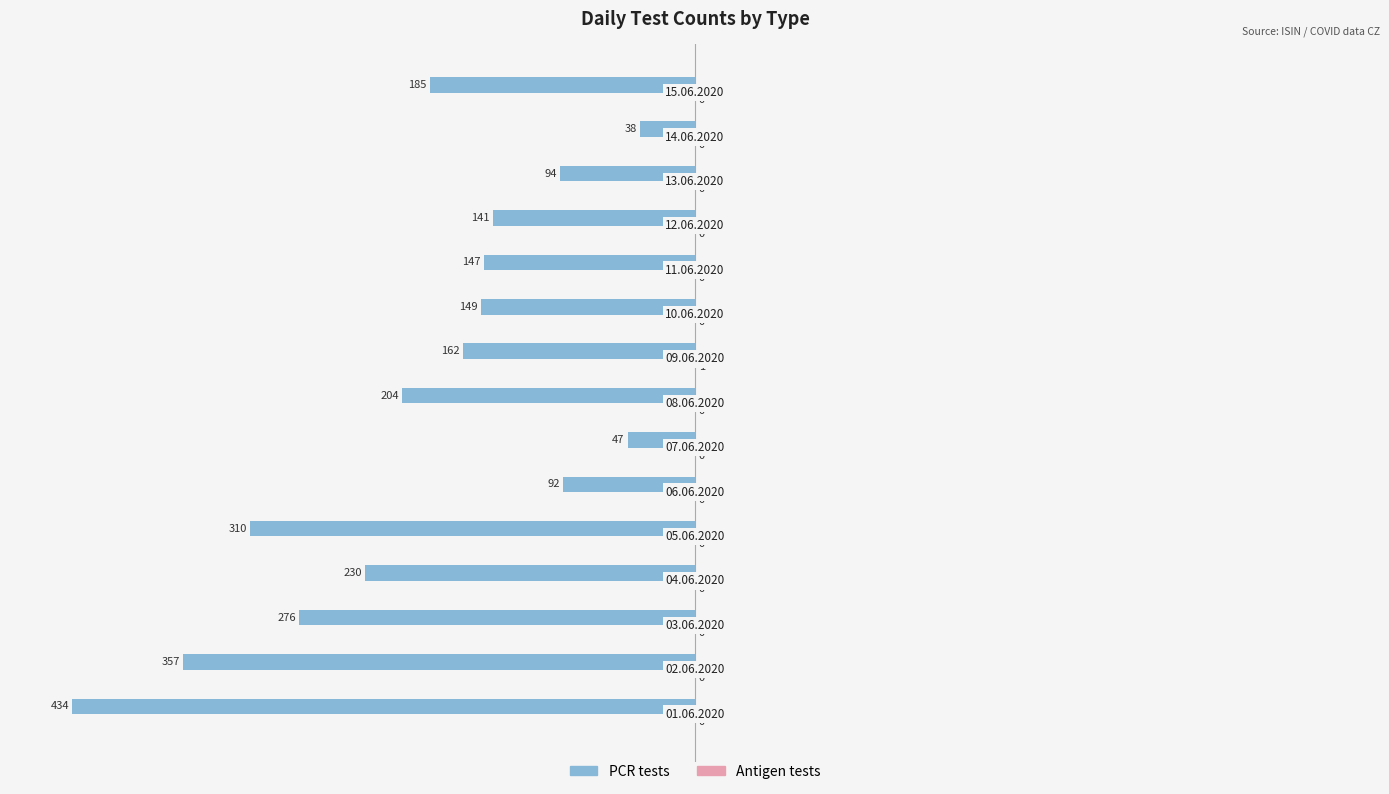

Which series has the widest spread of values?

PCR tests